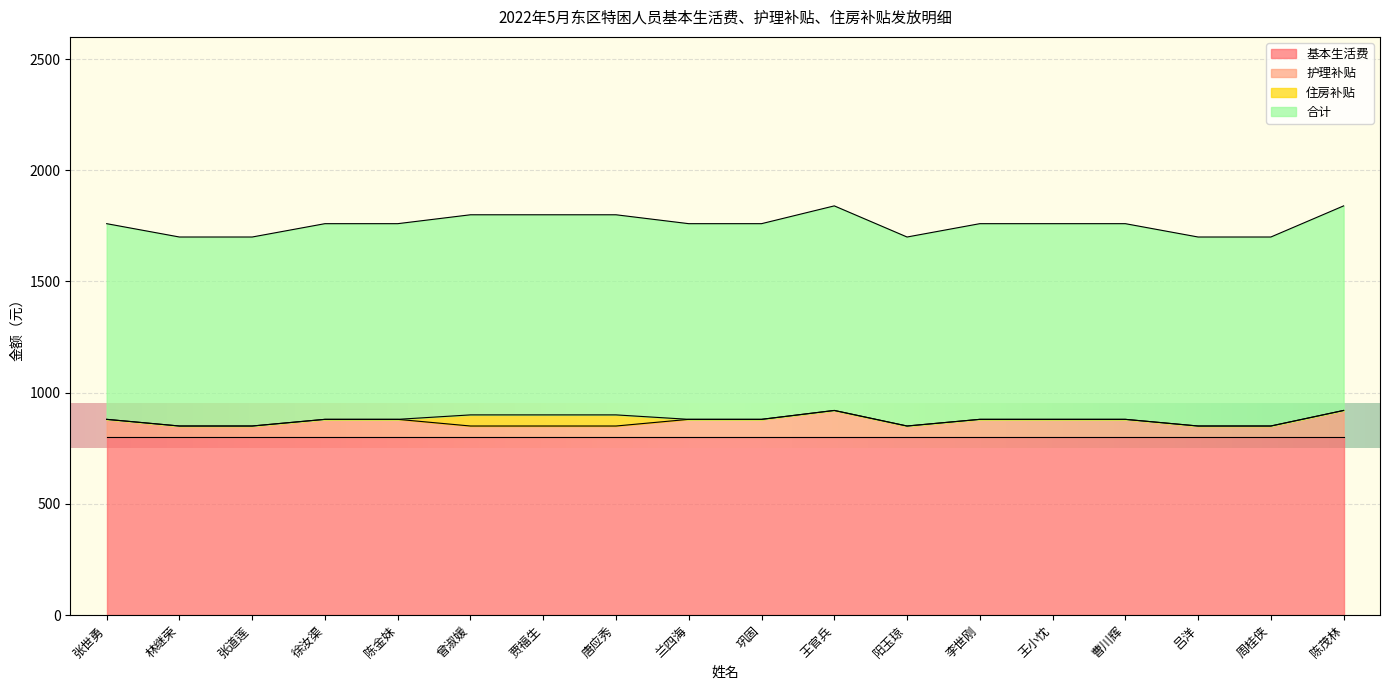

What position from the left is 张世勇?

1